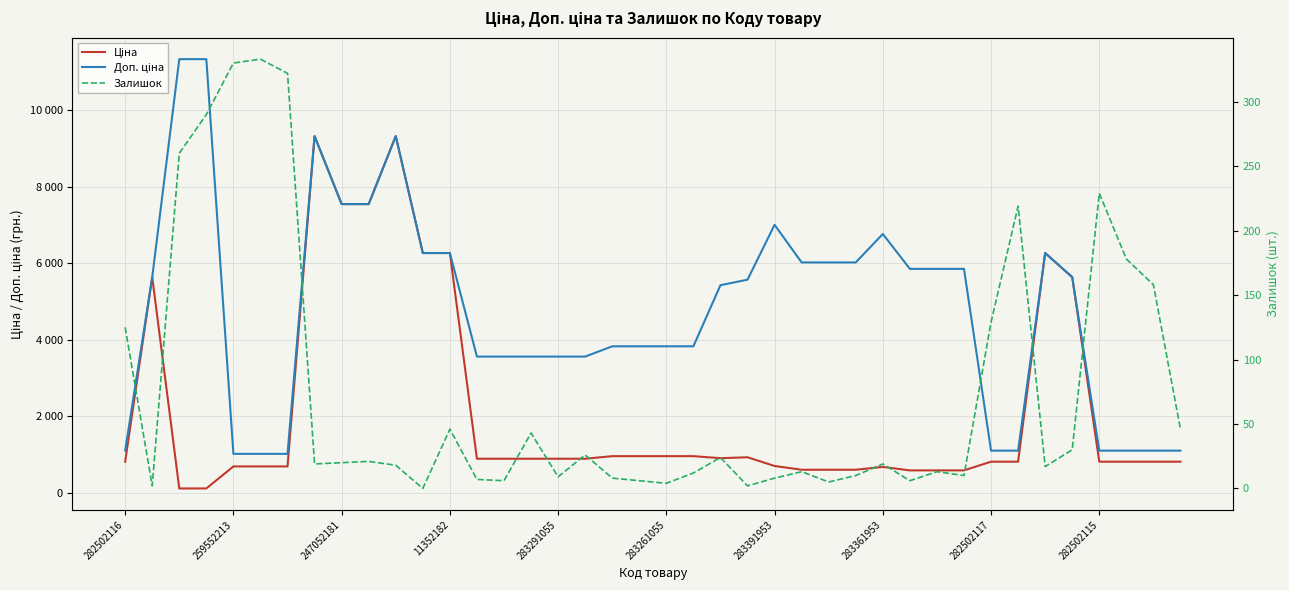

Which series has the widest spread of values?

Доп. ціна